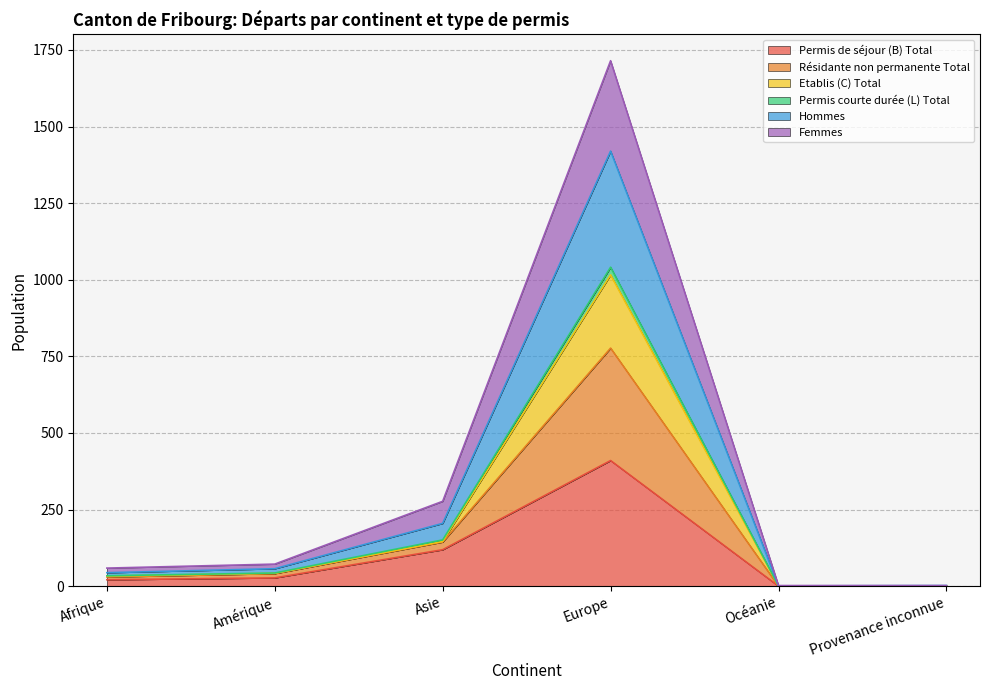

The value of Permis de séjour (B) Total at Europe is 159. True or false?

False